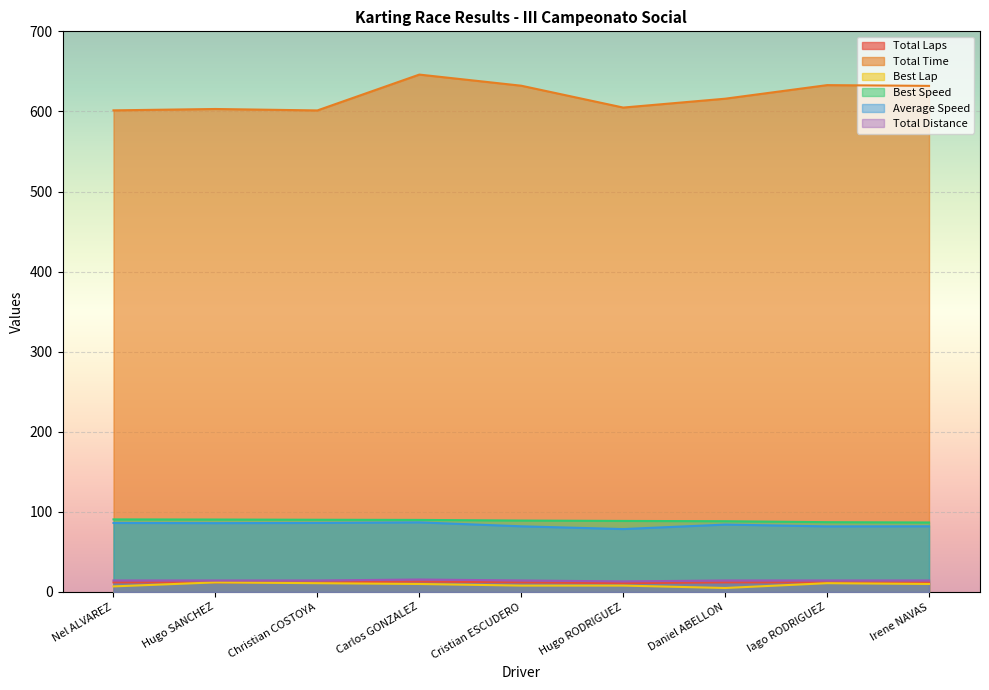

Which series has the largest total across all categories?

Total Time